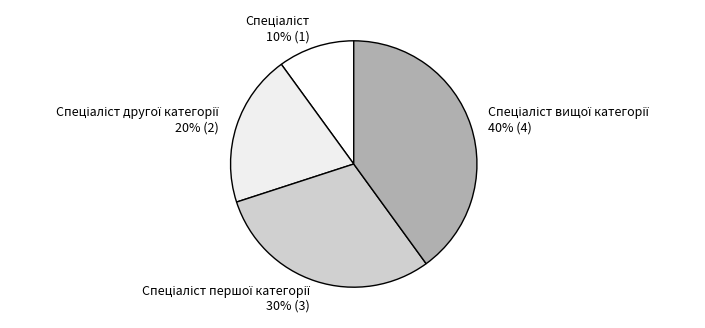

To the nearest percent, what is the average slice percentage?

25%